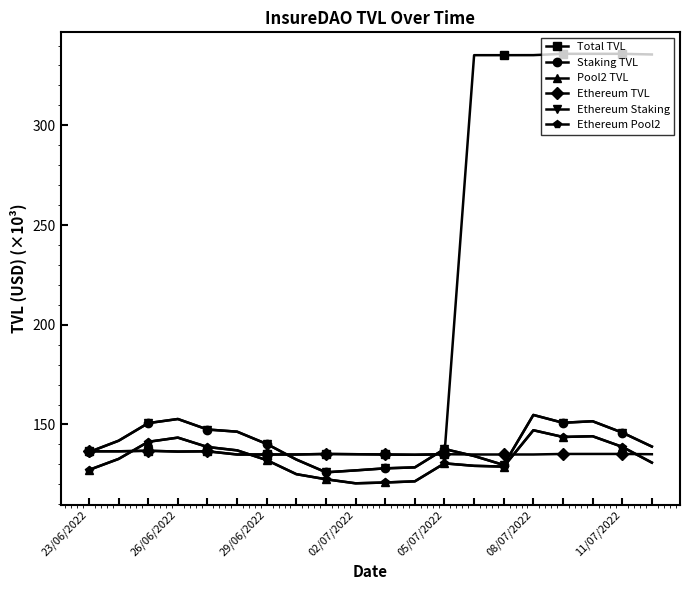

Is this an area chart (filled region under the line)?

No